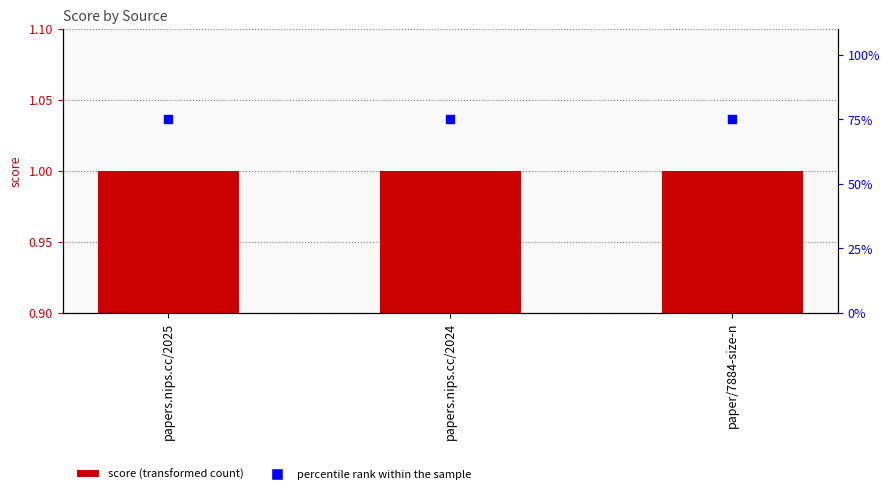

What is the total value across all series at papers.nips.cc/2025?

76